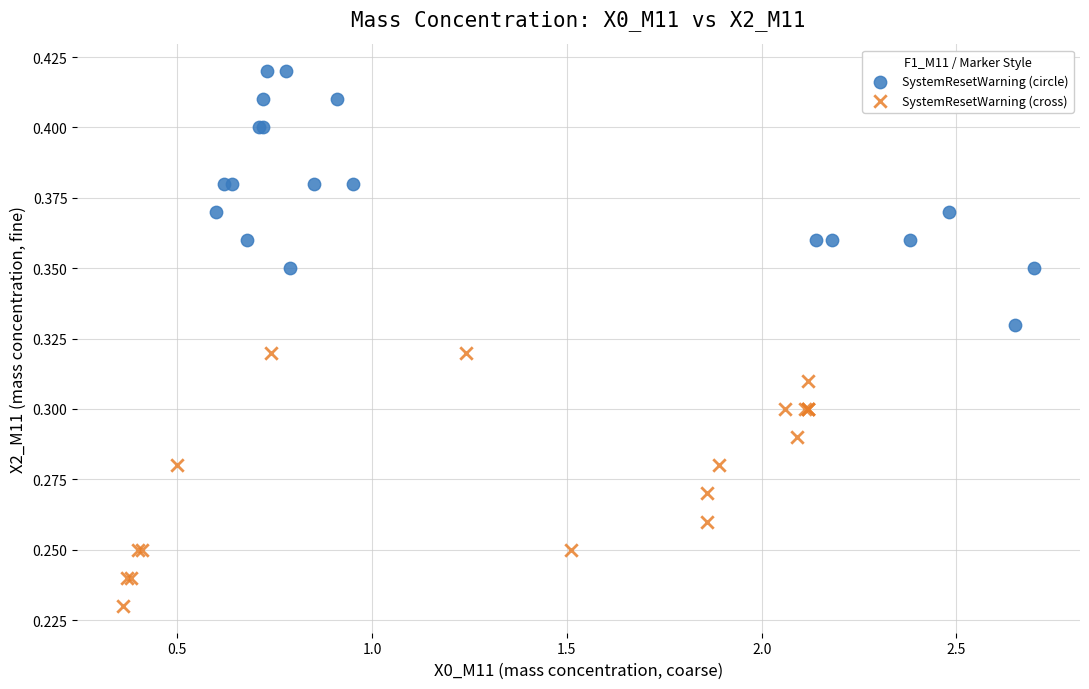

Which series reaches the minimum Y coordinate?

SystemResetWarning (cross)